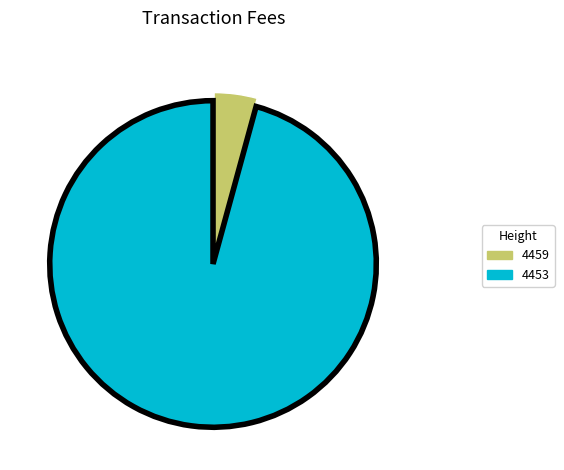

Rank the categories by value from lowest to highest.

4459, 4453